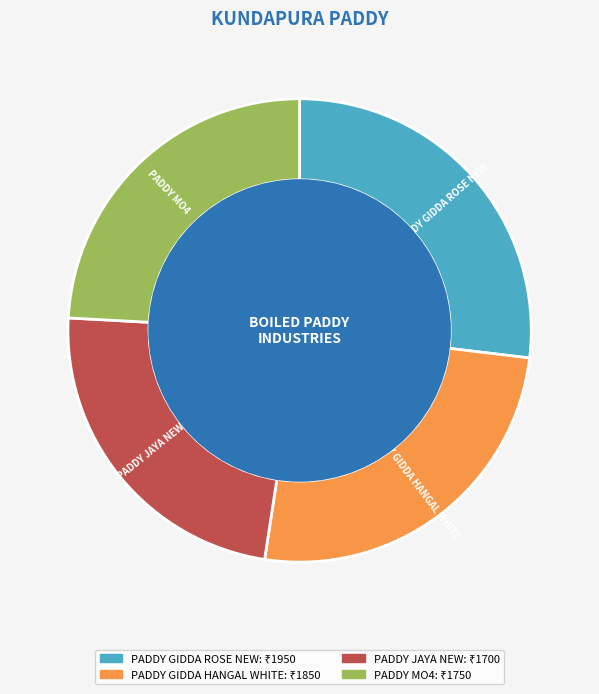

True or false: PADDY MO4 accounts for 24% of the total.

True